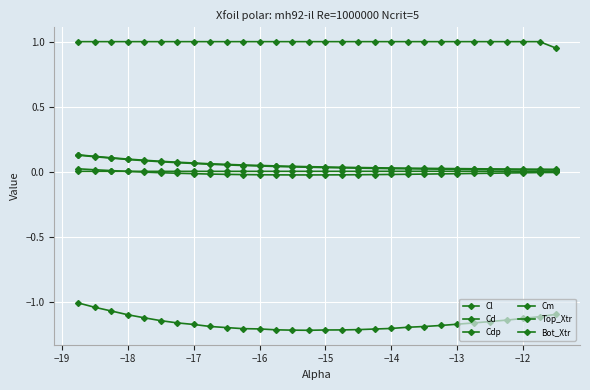

True or false: Bot_Xtr and Cdp cross at least once.

False